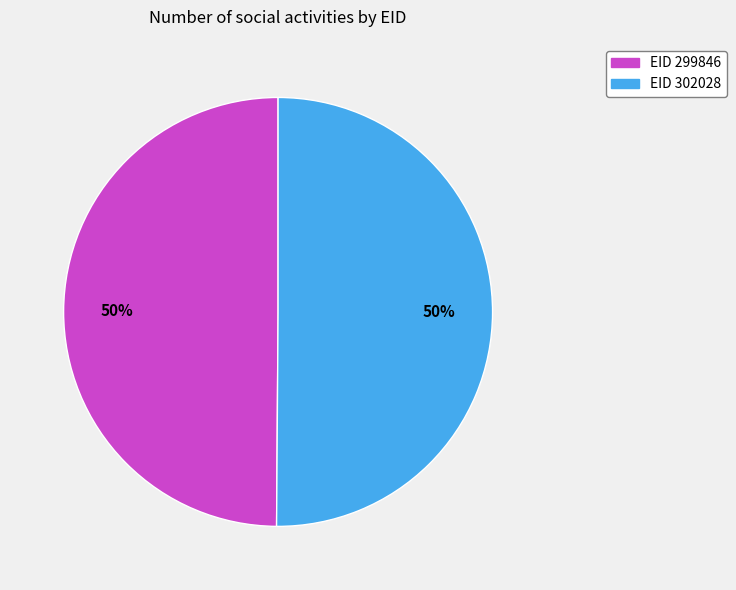

Is it true that EID 302028 is 50% of the pie?

True